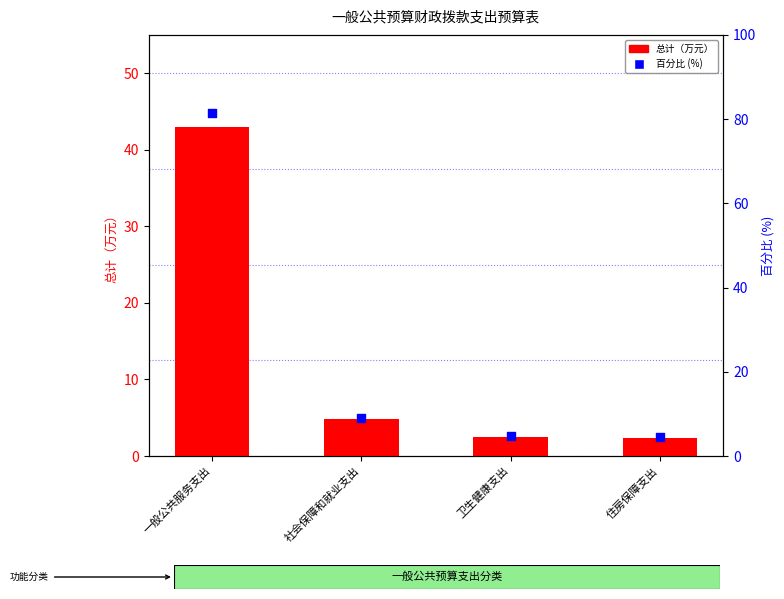

What is the total value across all series at 一般公共服务支出?

124.4